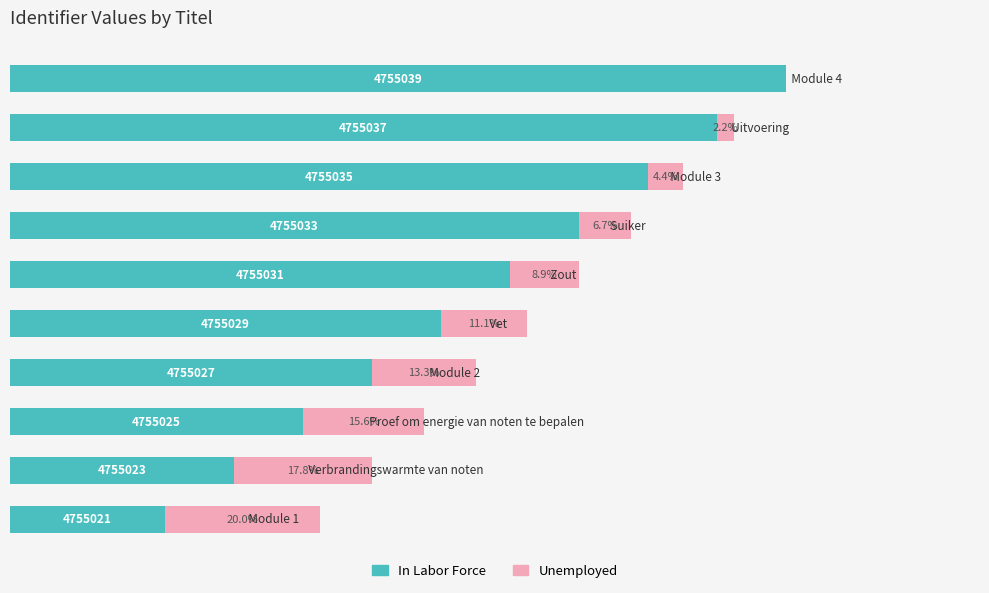

What are all the series names shown in the legend?

In Labor Force, Unemployed